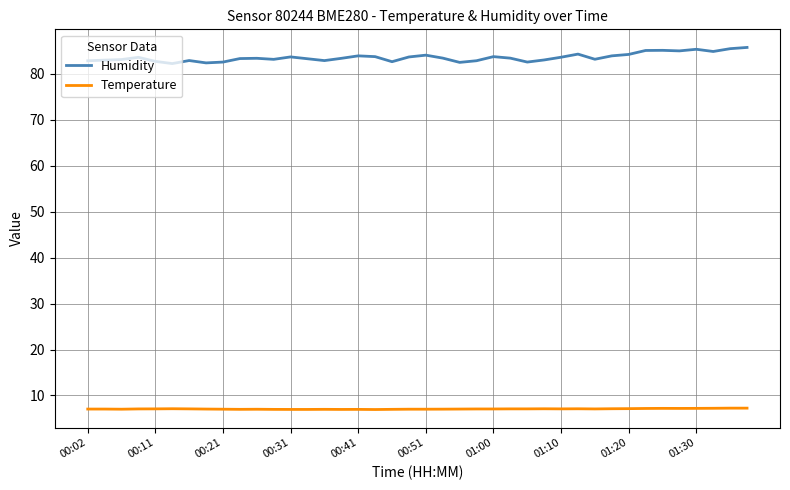

List the series in order of their overall mean, highest first.

Humidity, Temperature